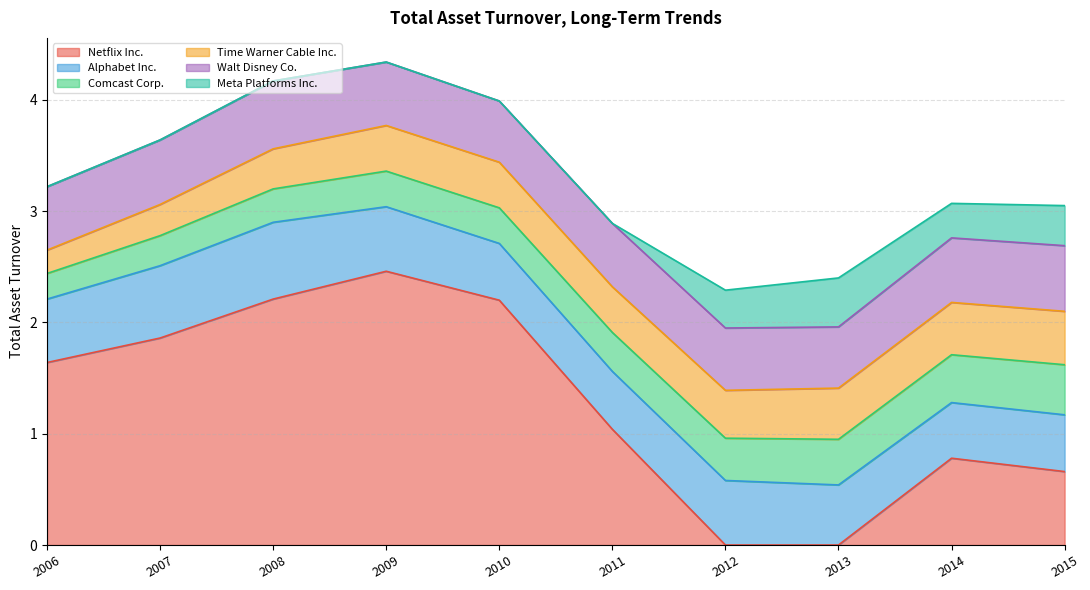

How many lines are shown in the chart?

6